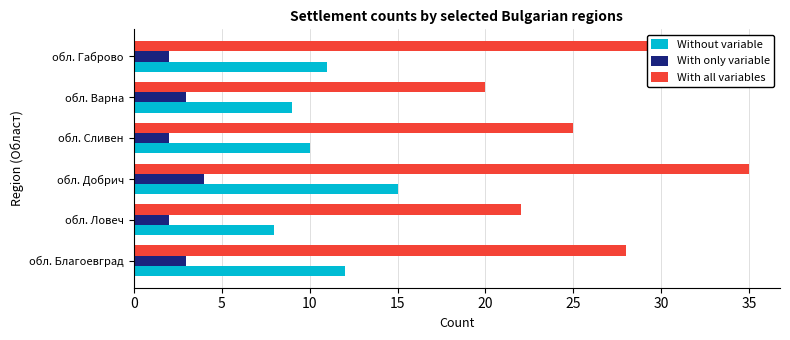

List the series in order of their overall mean, highest first.

With all variables, Without variable, With only variable